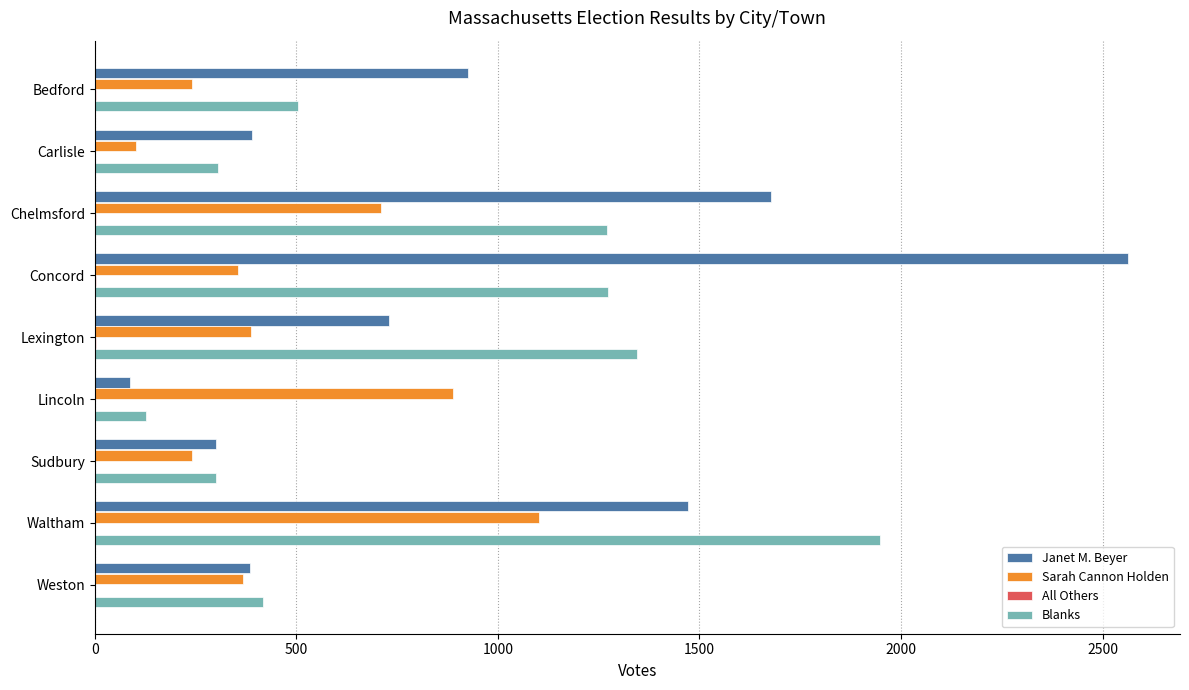

Is it true that Blanks equals 1899 at Chelmsford?

False